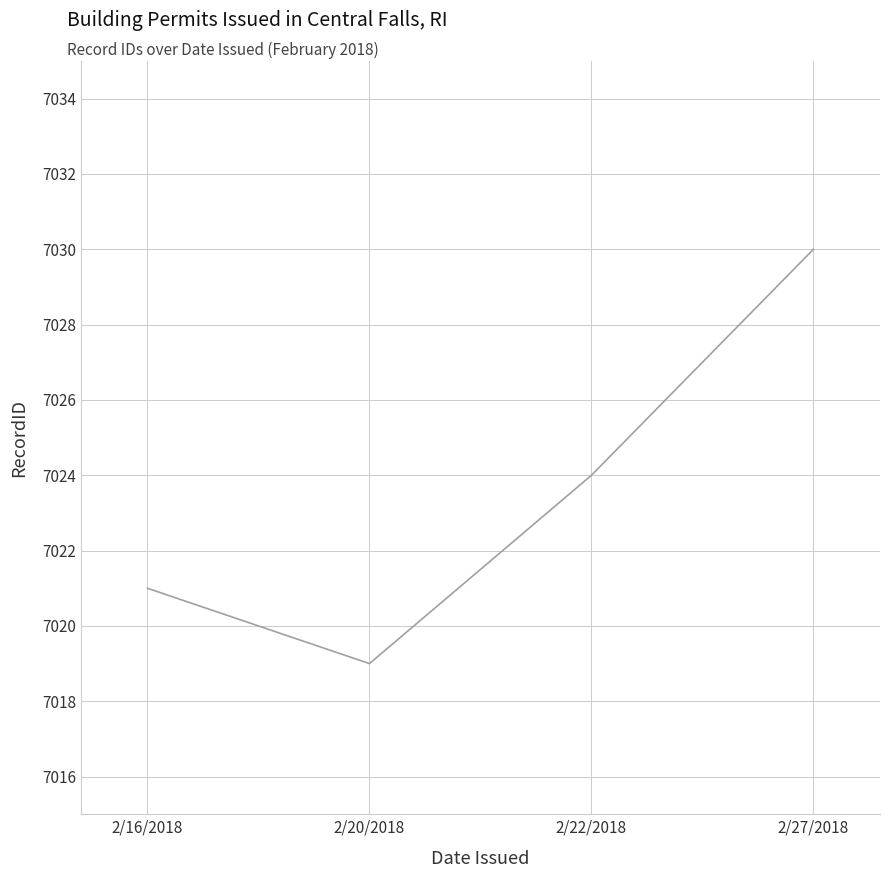

What position from the left is 2/16/2018?

1